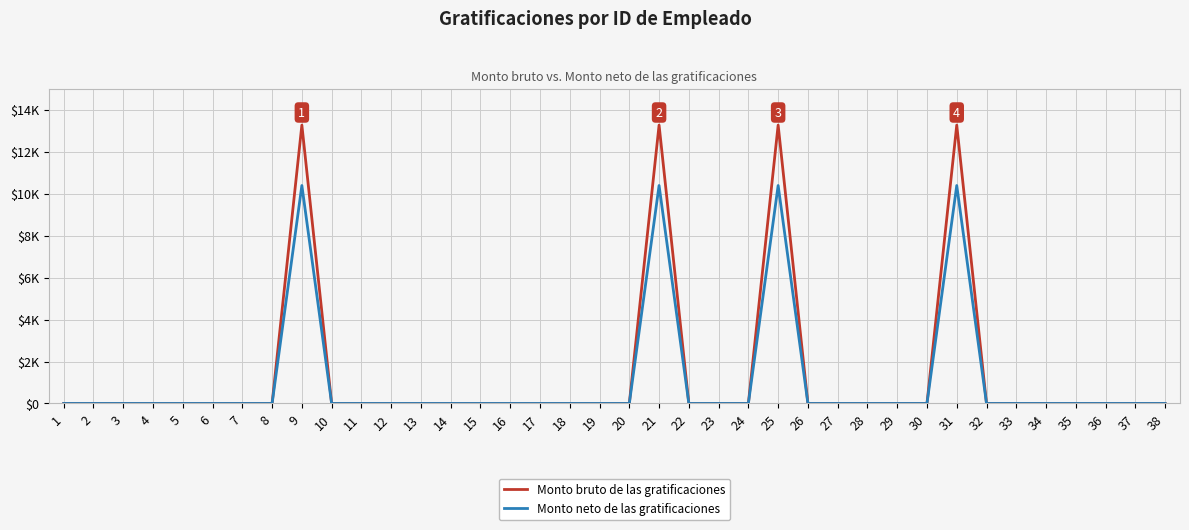

Which series changed the most between 20 and 21?

Monto bruto de las gratificaciones